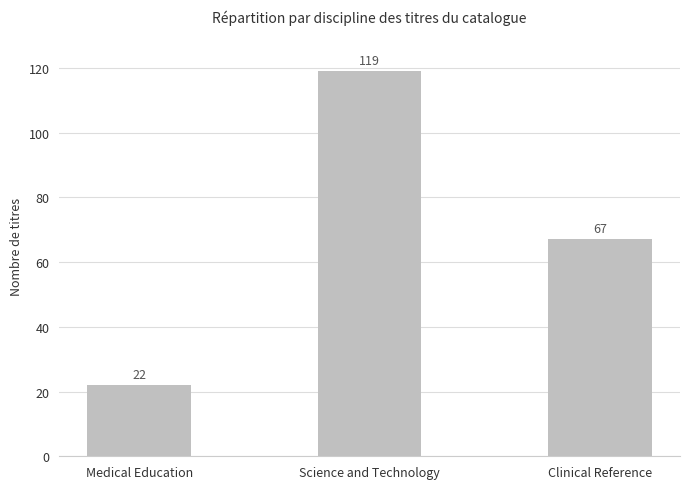

The value at Clinical Reference is 67. True or false?

True